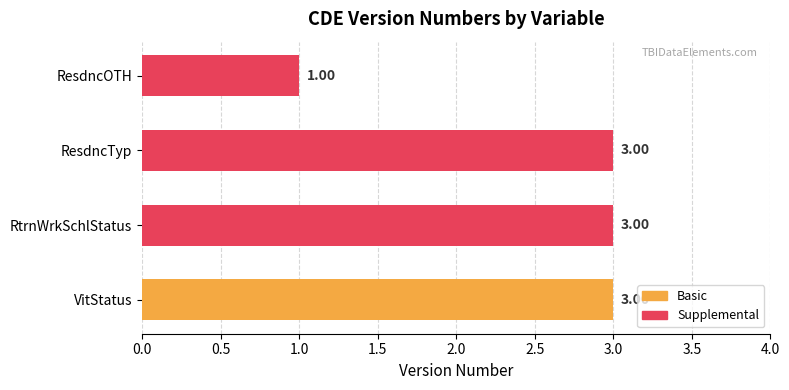

Does the chart contain any negative values?

No